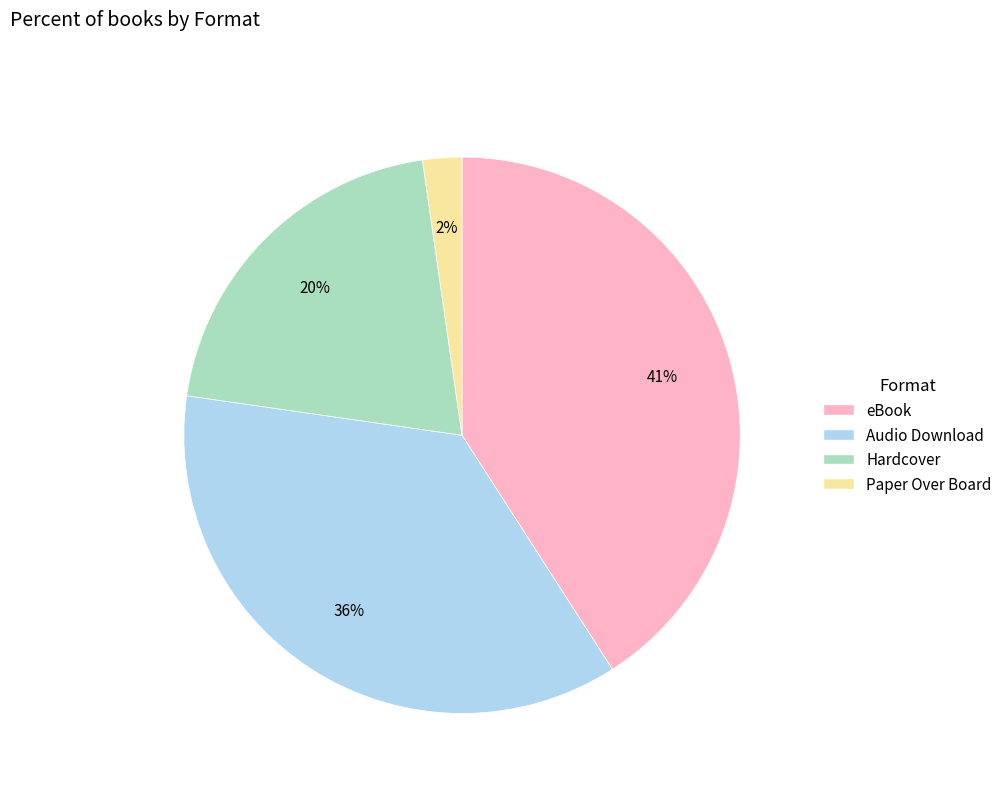

Count the number of slices in the pie.

4